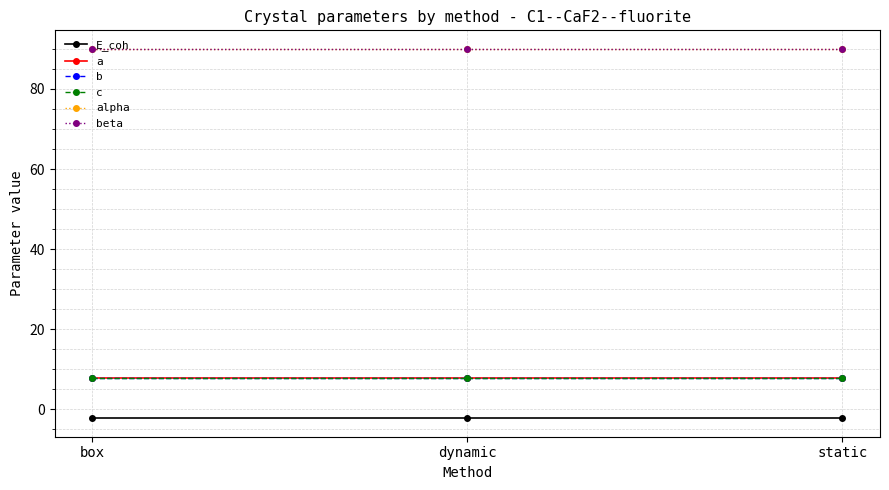

Is this an area chart (filled region under the line)?

No